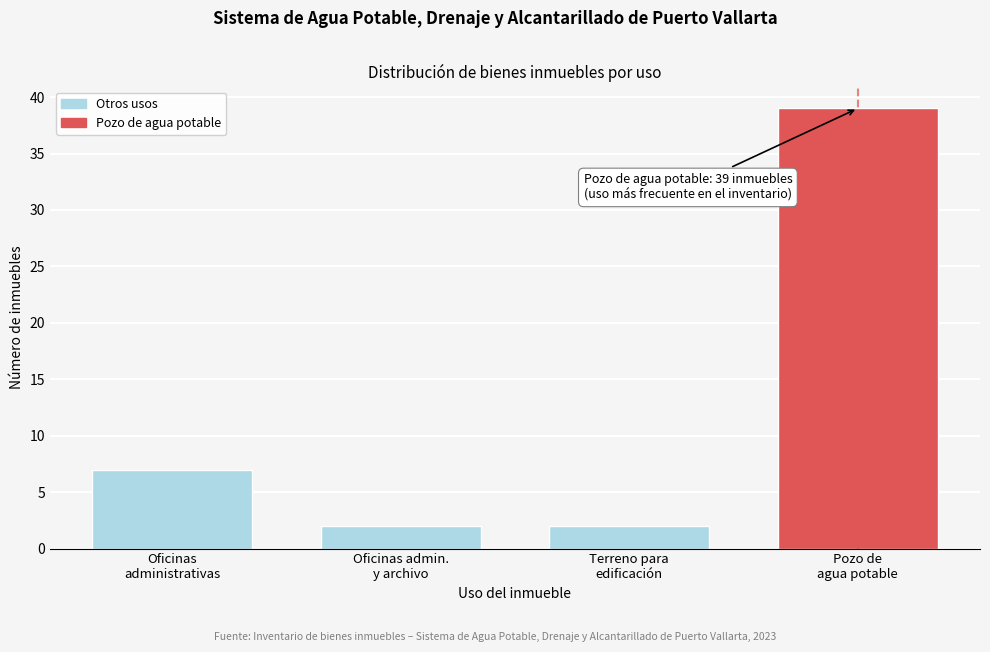

Reading right to left, what are all the values shown in this chart?

39	2	2	7